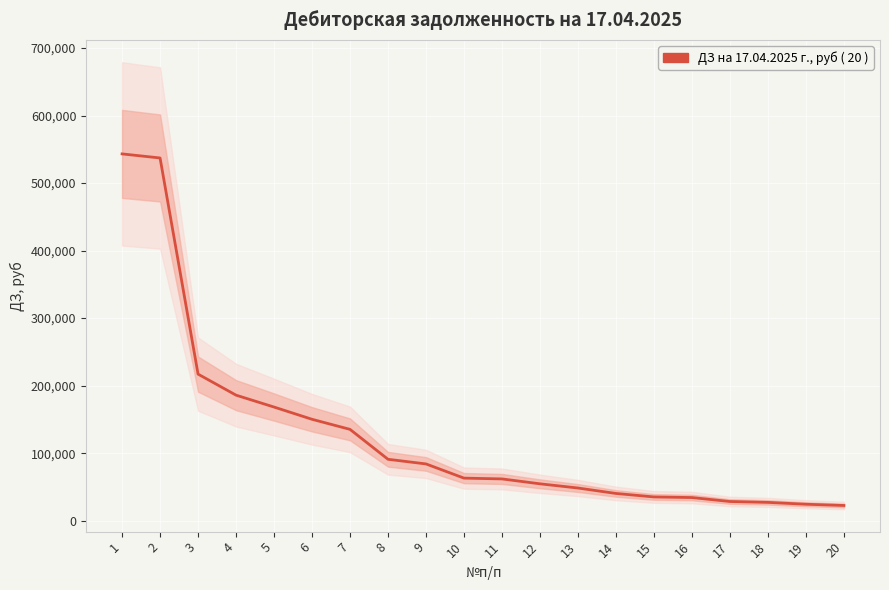

What is the greatest value displayed?

543235.3